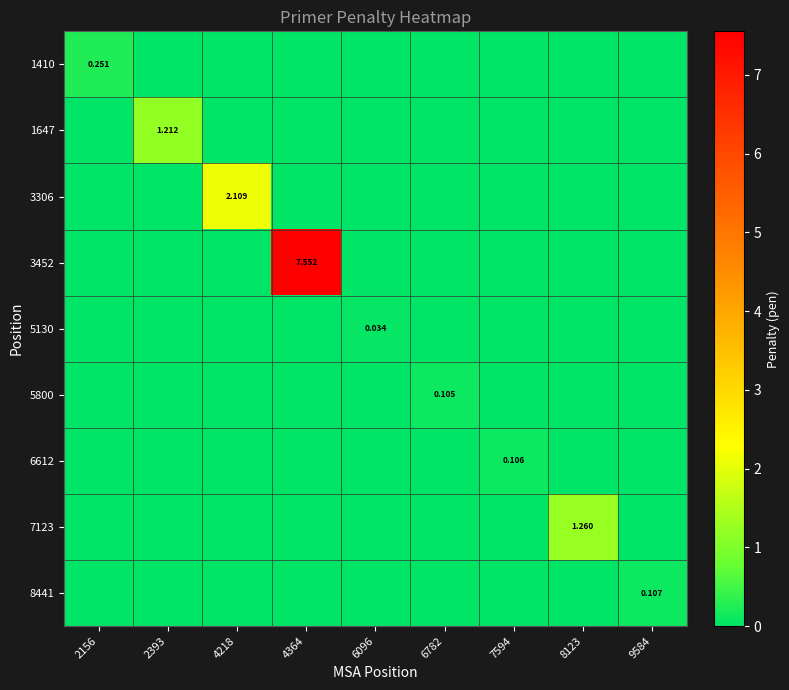

Which series has the largest total across all categories?

3452